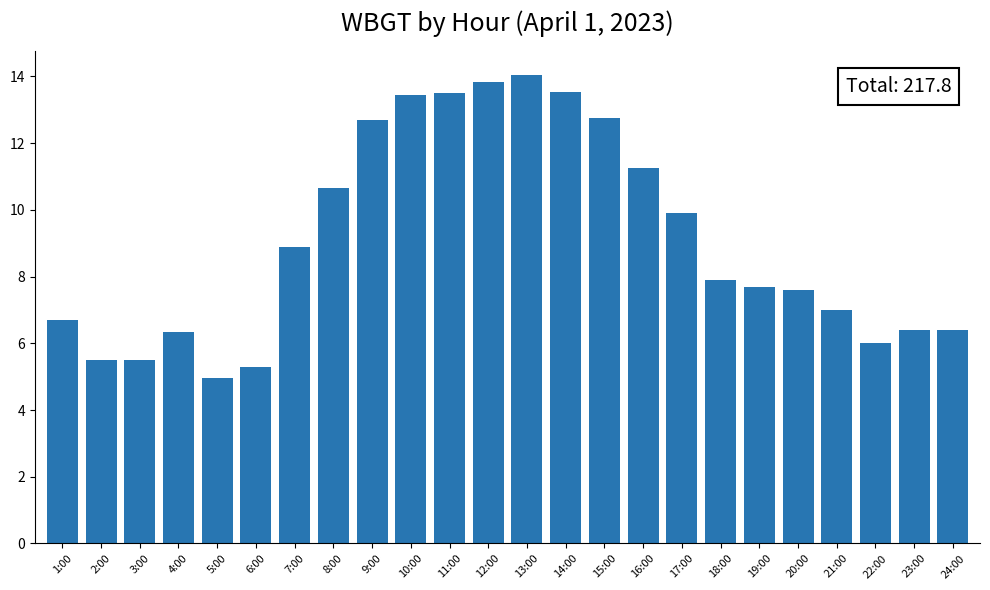

What is the label of the 21st bar from the right?

4:00